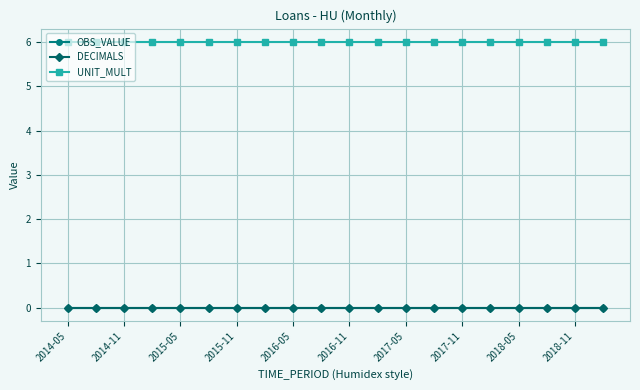

Reading left to right, what are all the values shown in this chart?

OBS_VALUE: 0	0	0	0	0	0	0	0	0	0	0	0	0	0	0	0	0	0	0	0
DECIMALS: 0	0	0	0	0	0	0	0	0	0	0	0	0	0	0	0	0	0	0	0
UNIT_MULT: 6	6	6	6	6	6	6	6	6	6	6	6	6	6	6	6	6	6	6	6